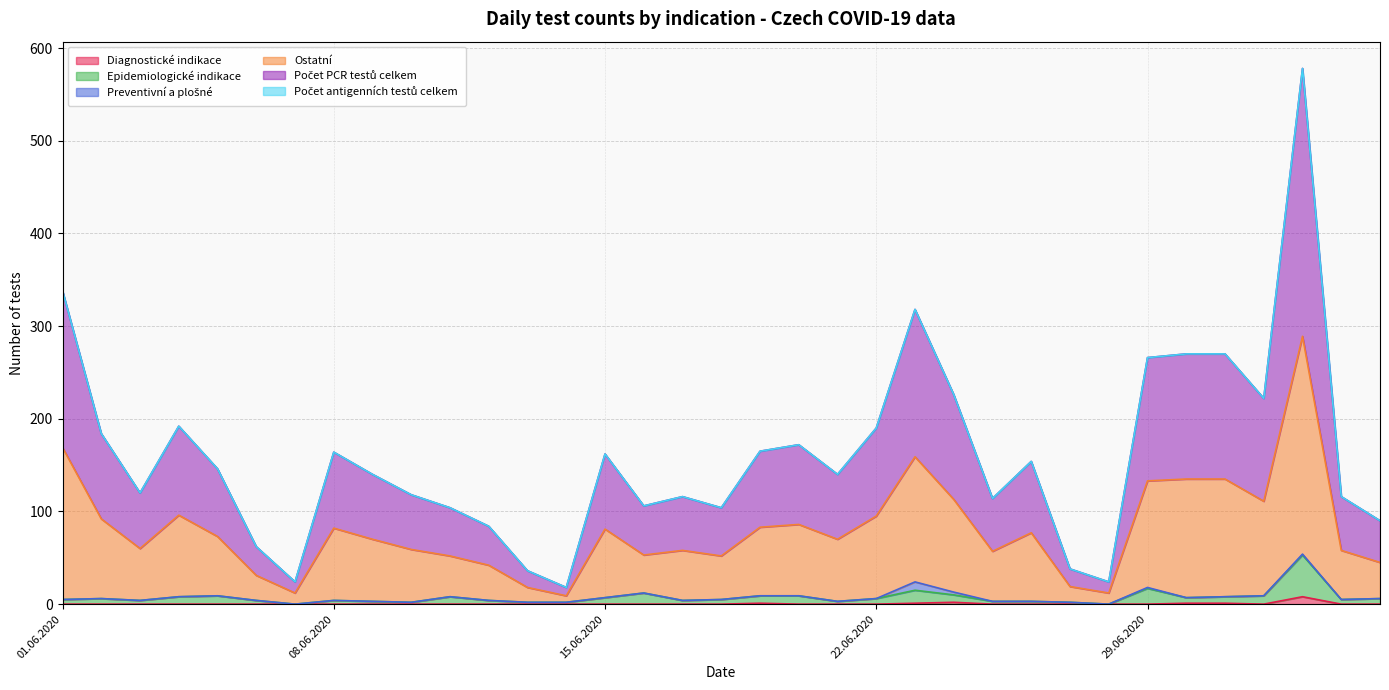

How many interior local peaks does the Počet PCR testů celkem series have?

8